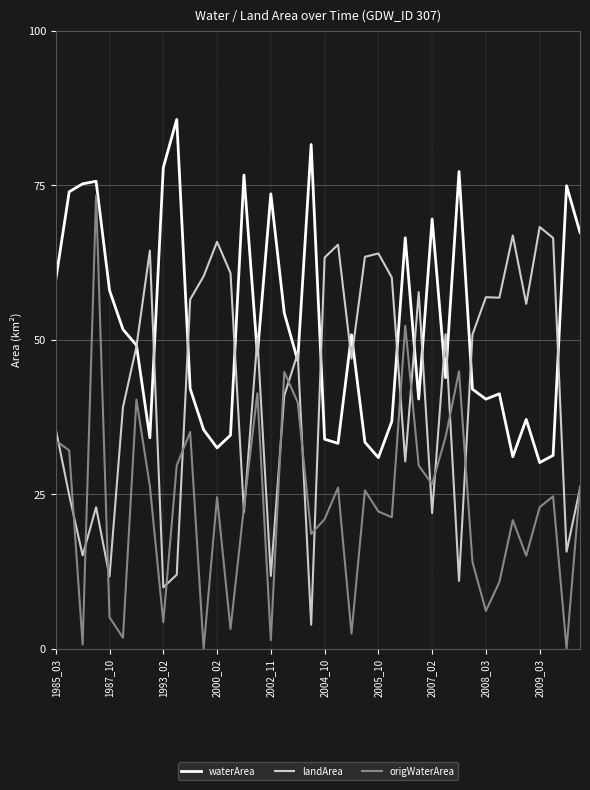

What is the minimum value for waterArea?

30.1